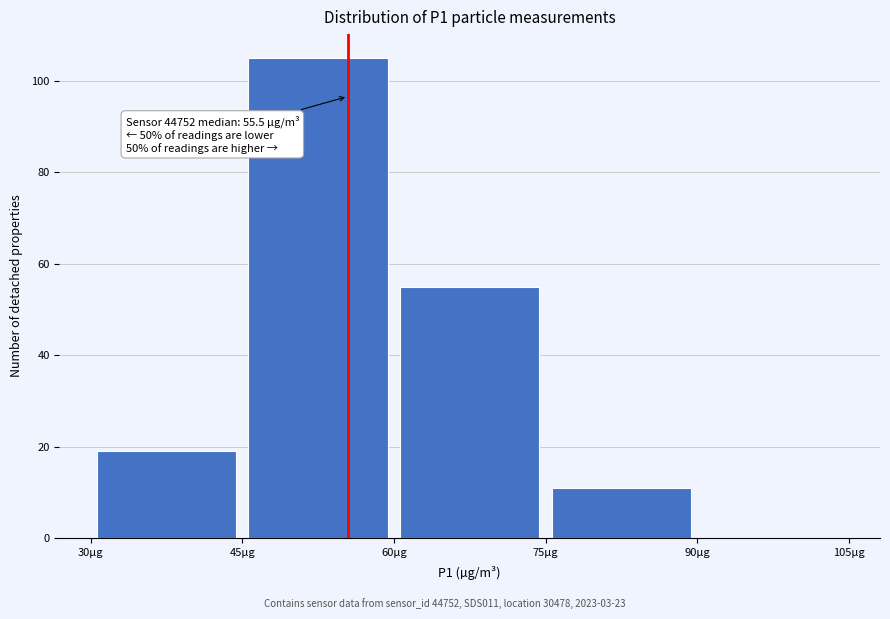

Over which range of the x-axis is the bar tallest?

45 to 60